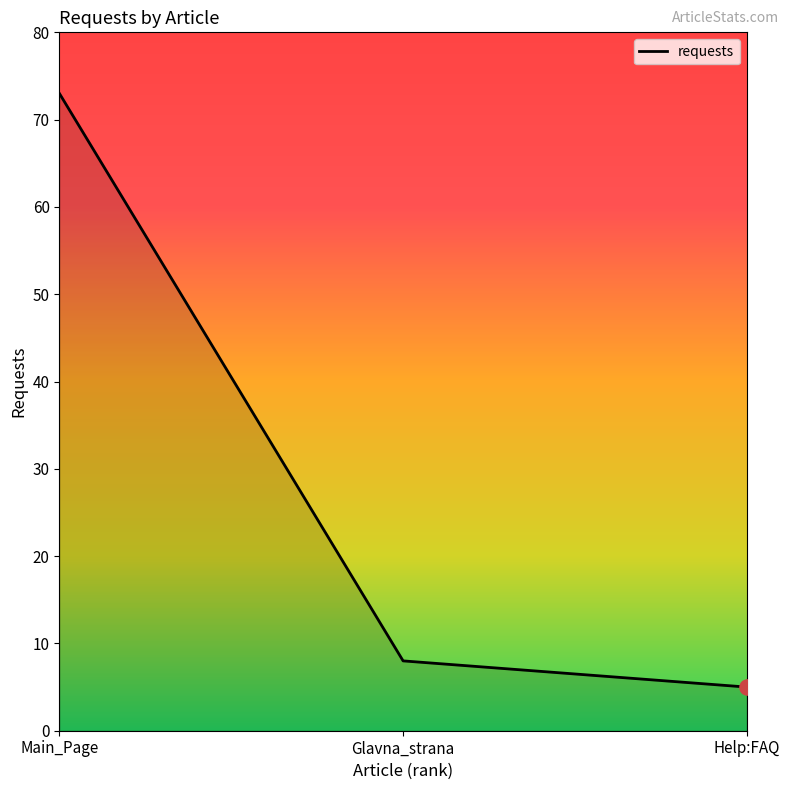

What is the change in value from Main_Page to Glavna_strana?

-65